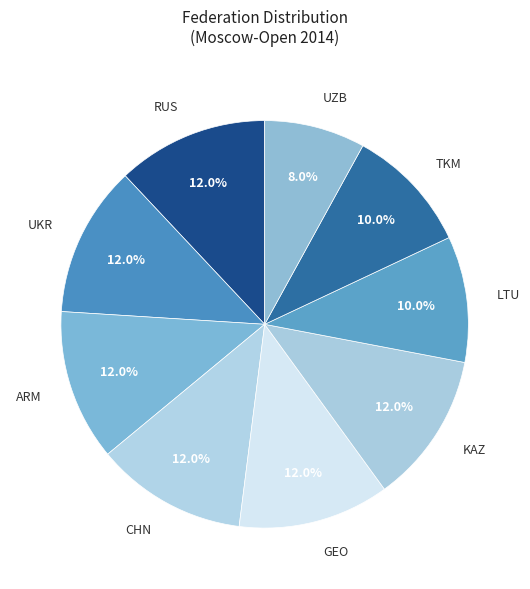

Combined, what portion of the pie is GEO and ARM?

24.0%